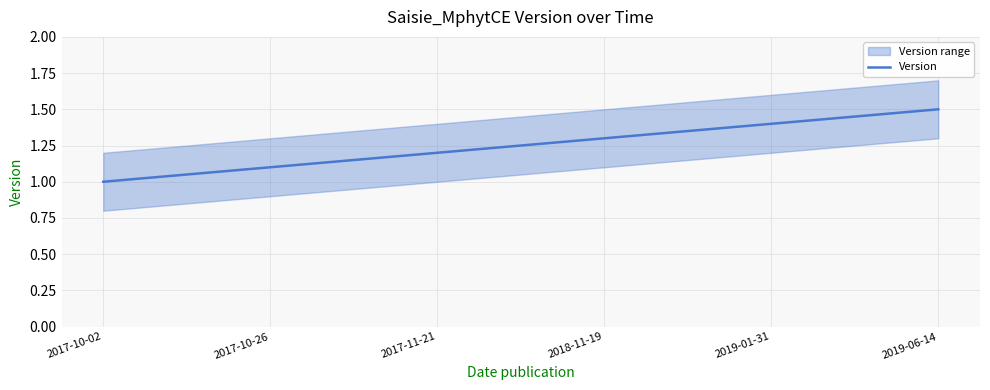

The chart shows a value of 1.3 at 2018-11-19. True or false?

True